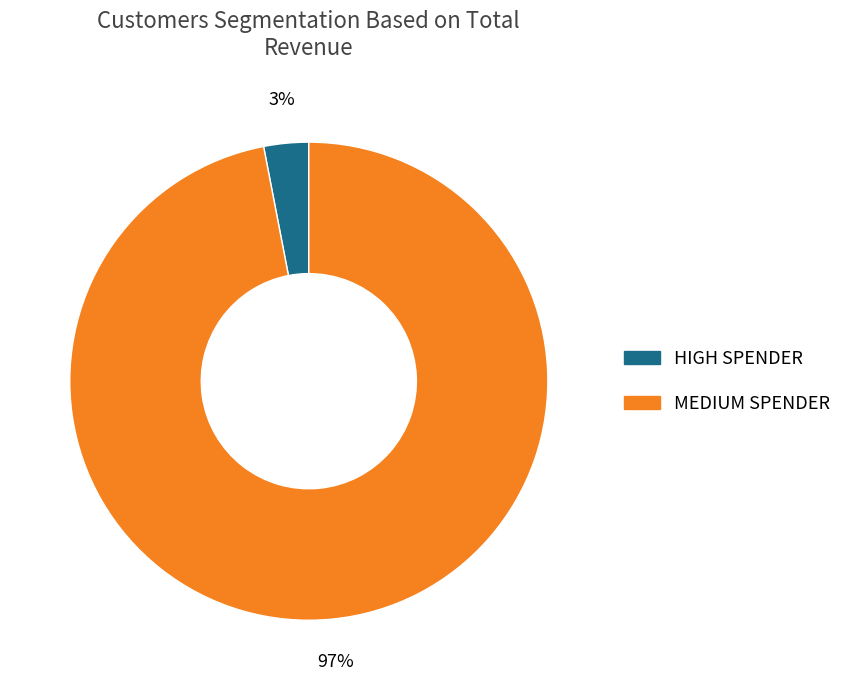

To the nearest percent, what is the average slice percentage?

50%